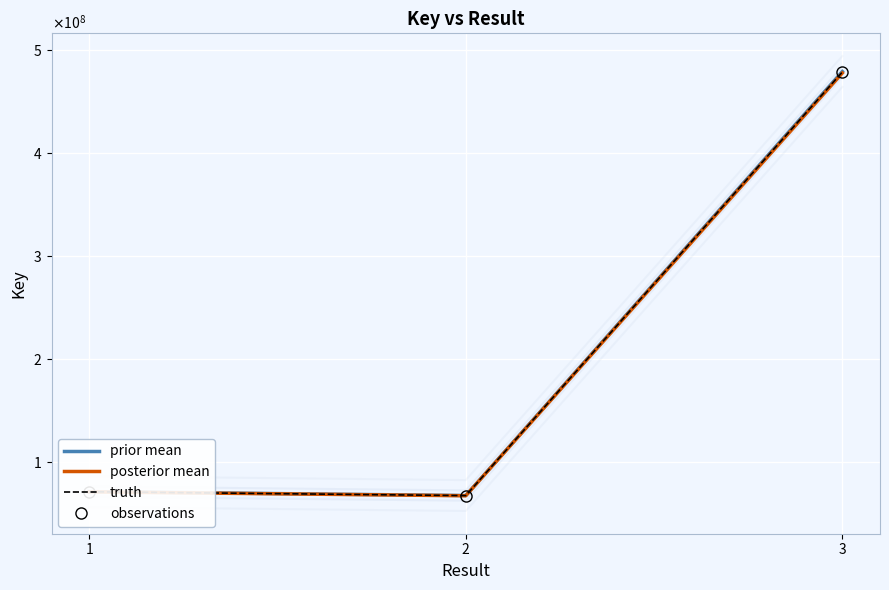

What value does the posterior mean series have at 1?

71049556.0